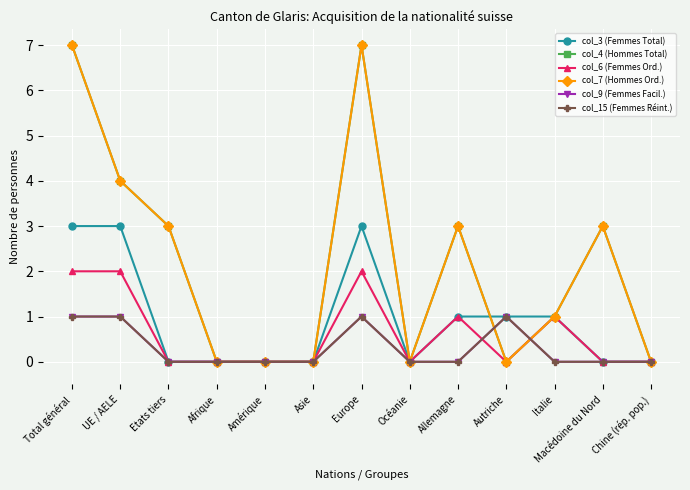

Is this an area chart (filled region under the line)?

No